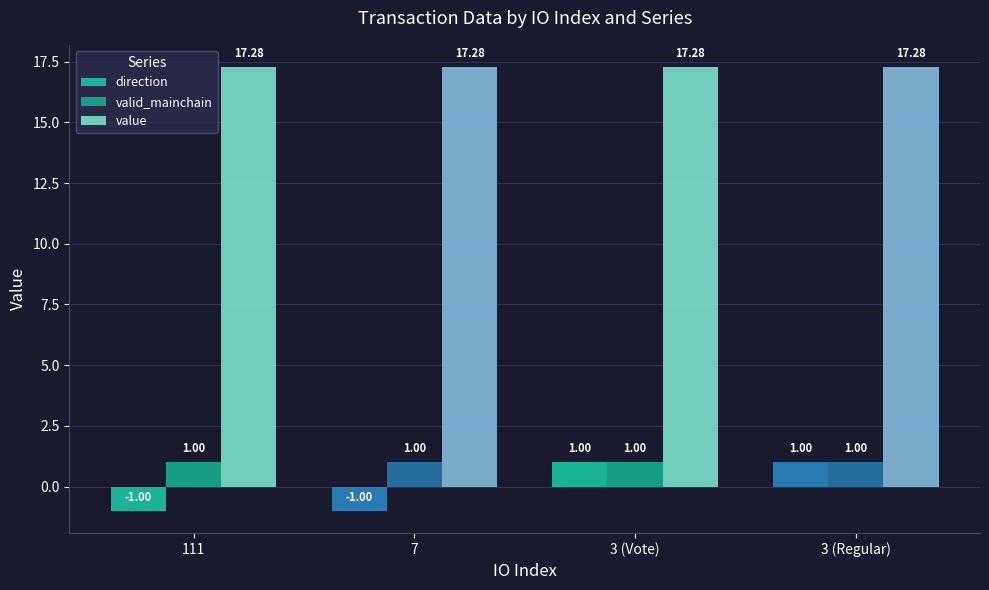

Between 7 and 3 (Vote), which is larger?

3 (Vote)